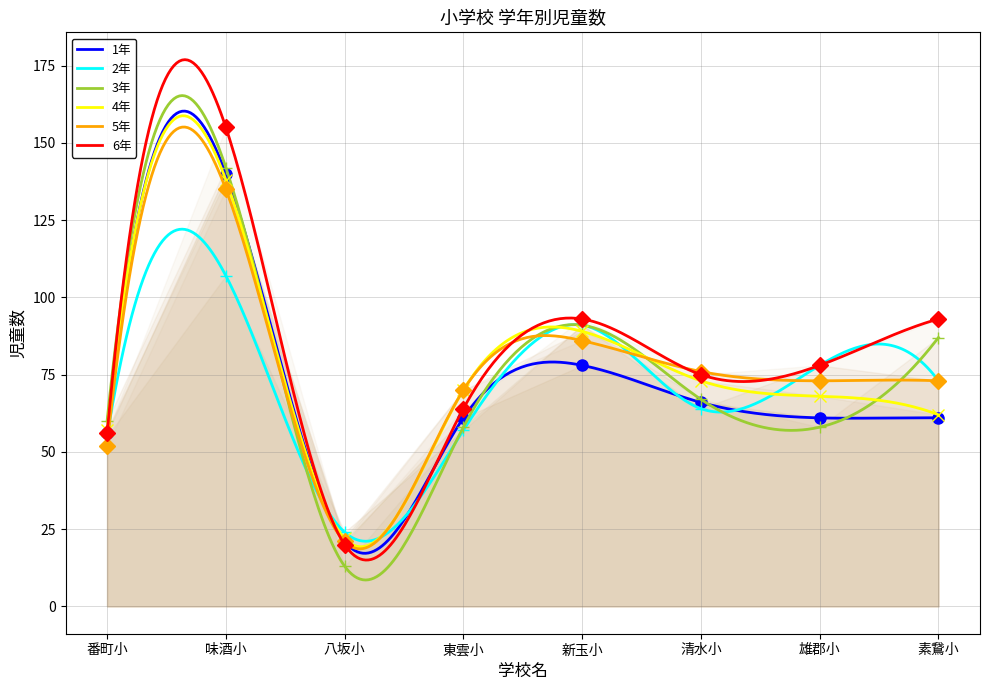

What is the average value of the 2年 series?

72.7